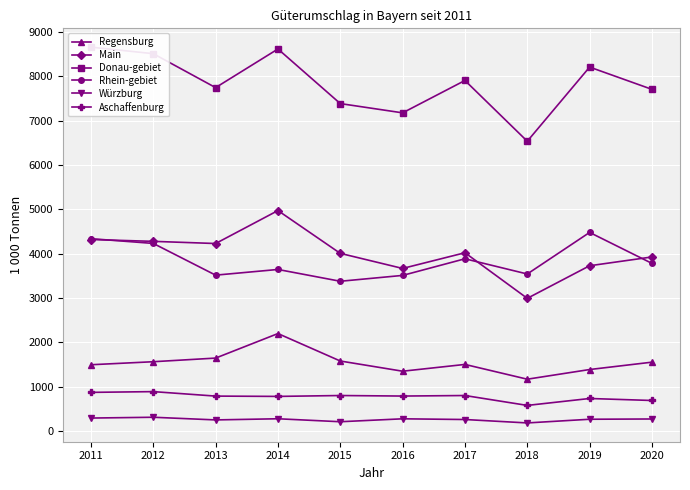

What are all the series names shown in the legend?

Regensburg, Main, Donau-gebiet, Rhein-gebiet, Würzburg, Aschaffenburg